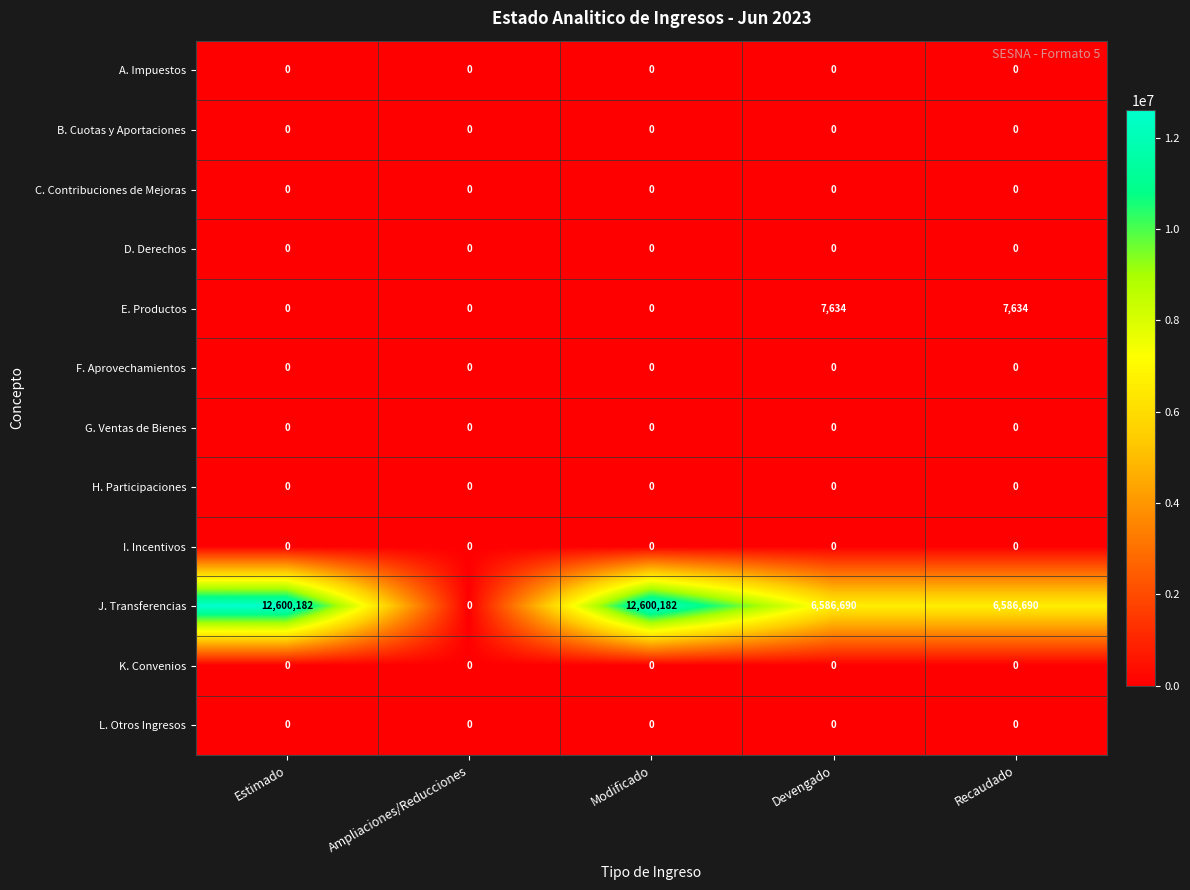

Between Ampliaciones/Reducciones and Modificado, which series saw the biggest shift?

J. Transferencias